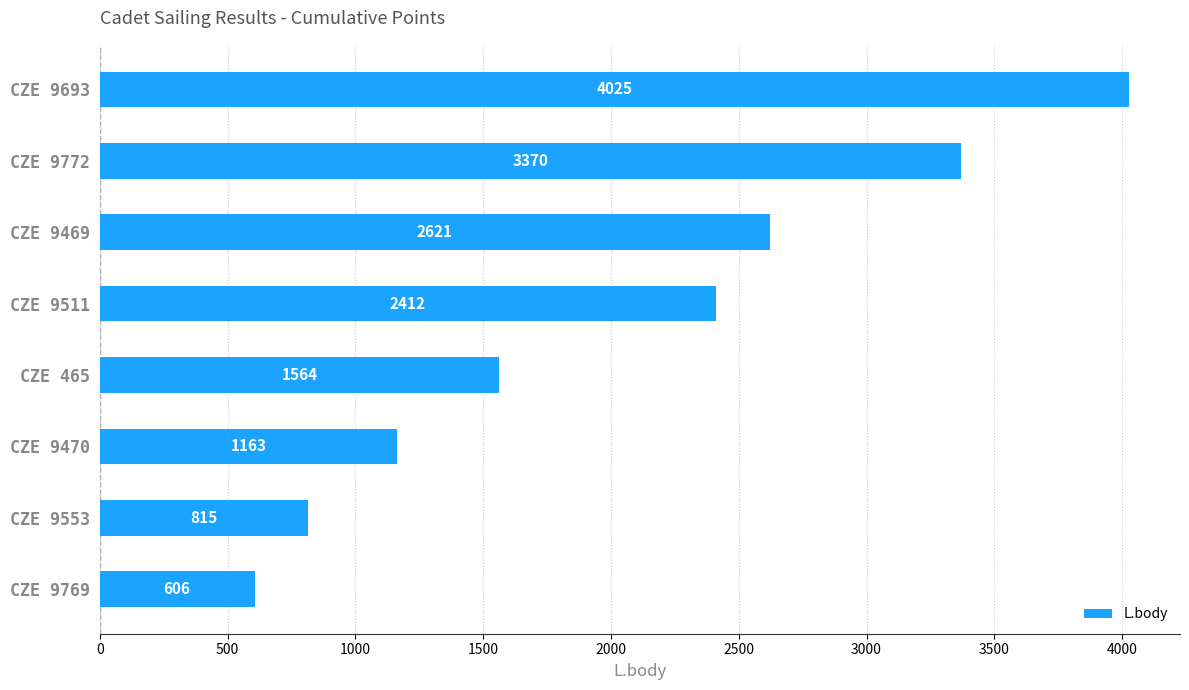

What is the average value?

2072